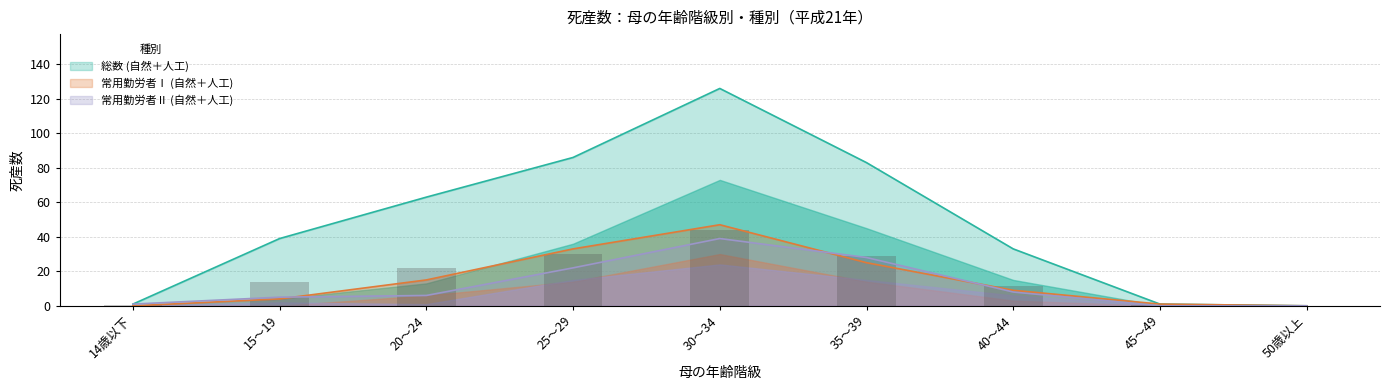

The 常用勤労者(Ⅱ)・人工 series shows 0 at 14歳以下. True or false?

False